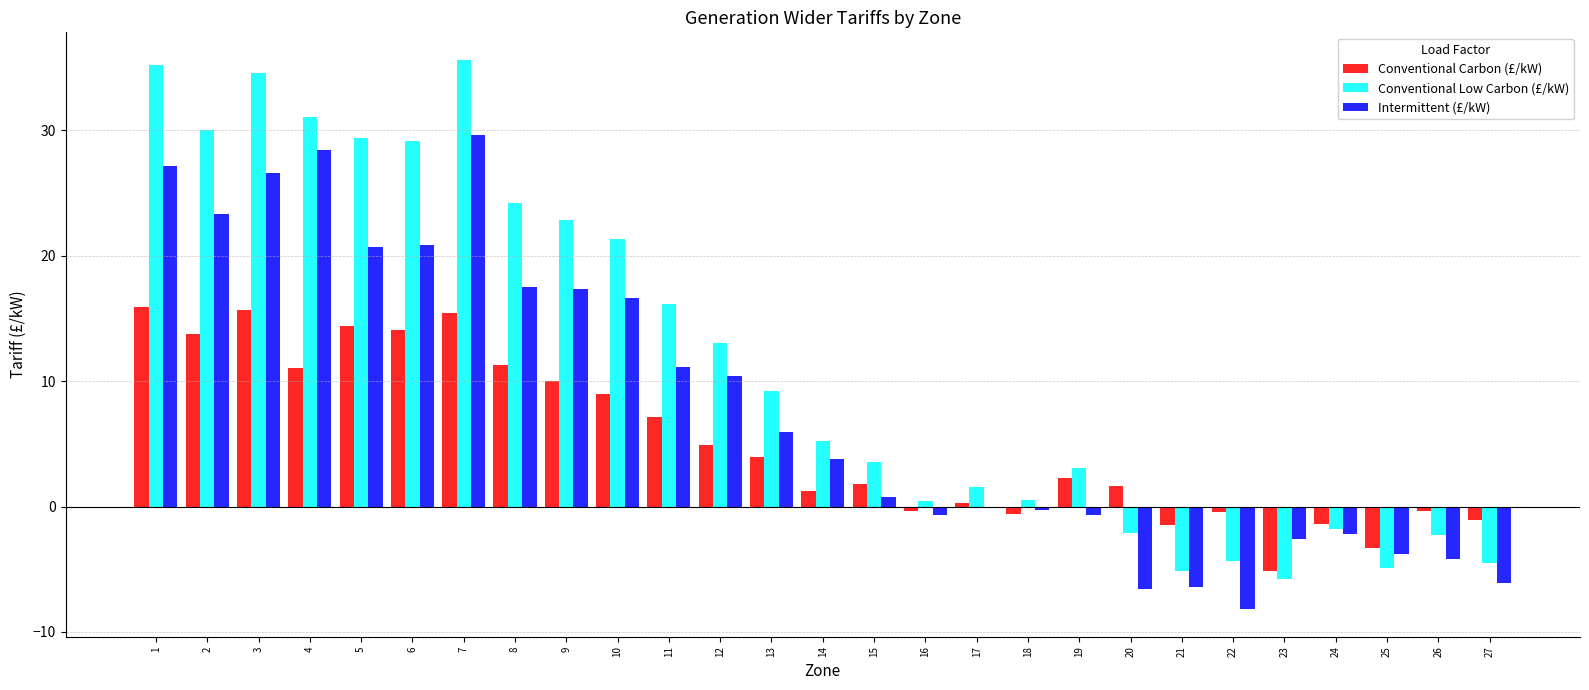

Is it true that Intermittent (£/kW) equals 29.7 at 7?

True